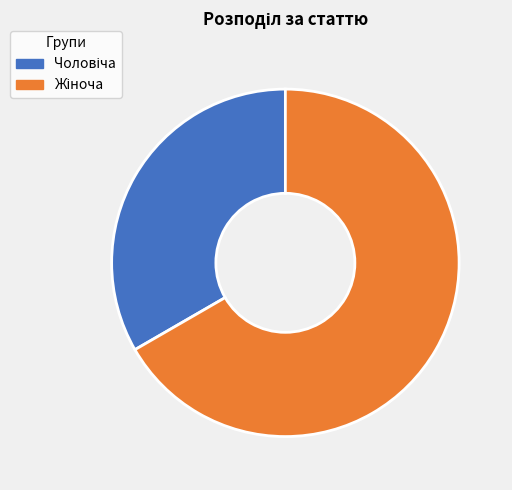

To the nearest percent, what is the average slice percentage?

50%